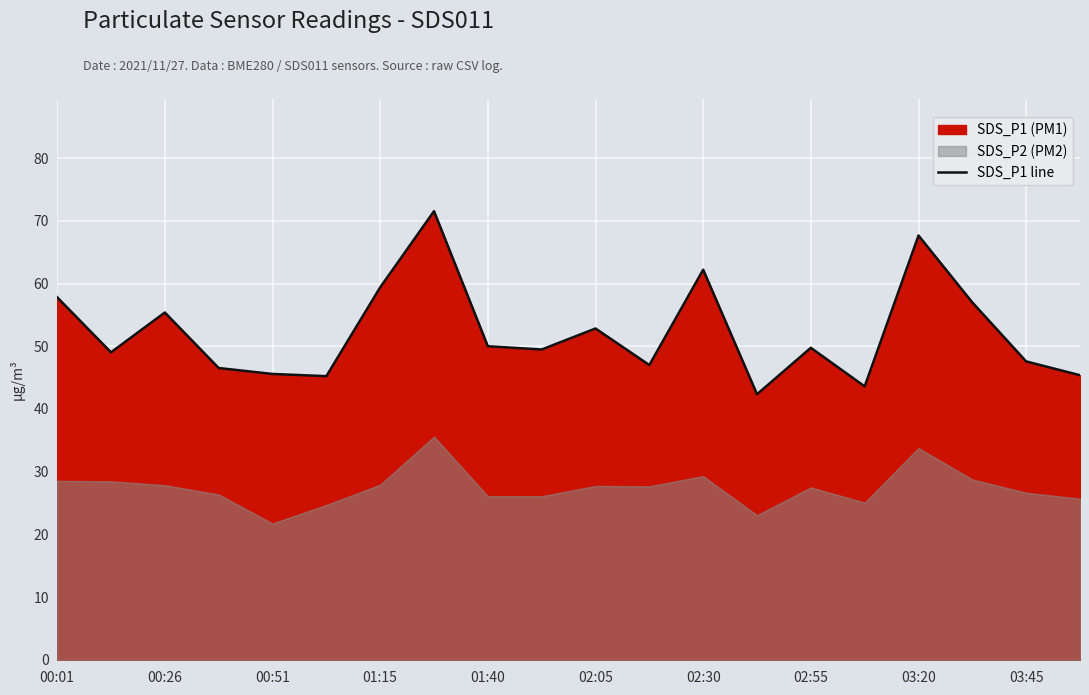

What is the smallest value displayed?

42.4